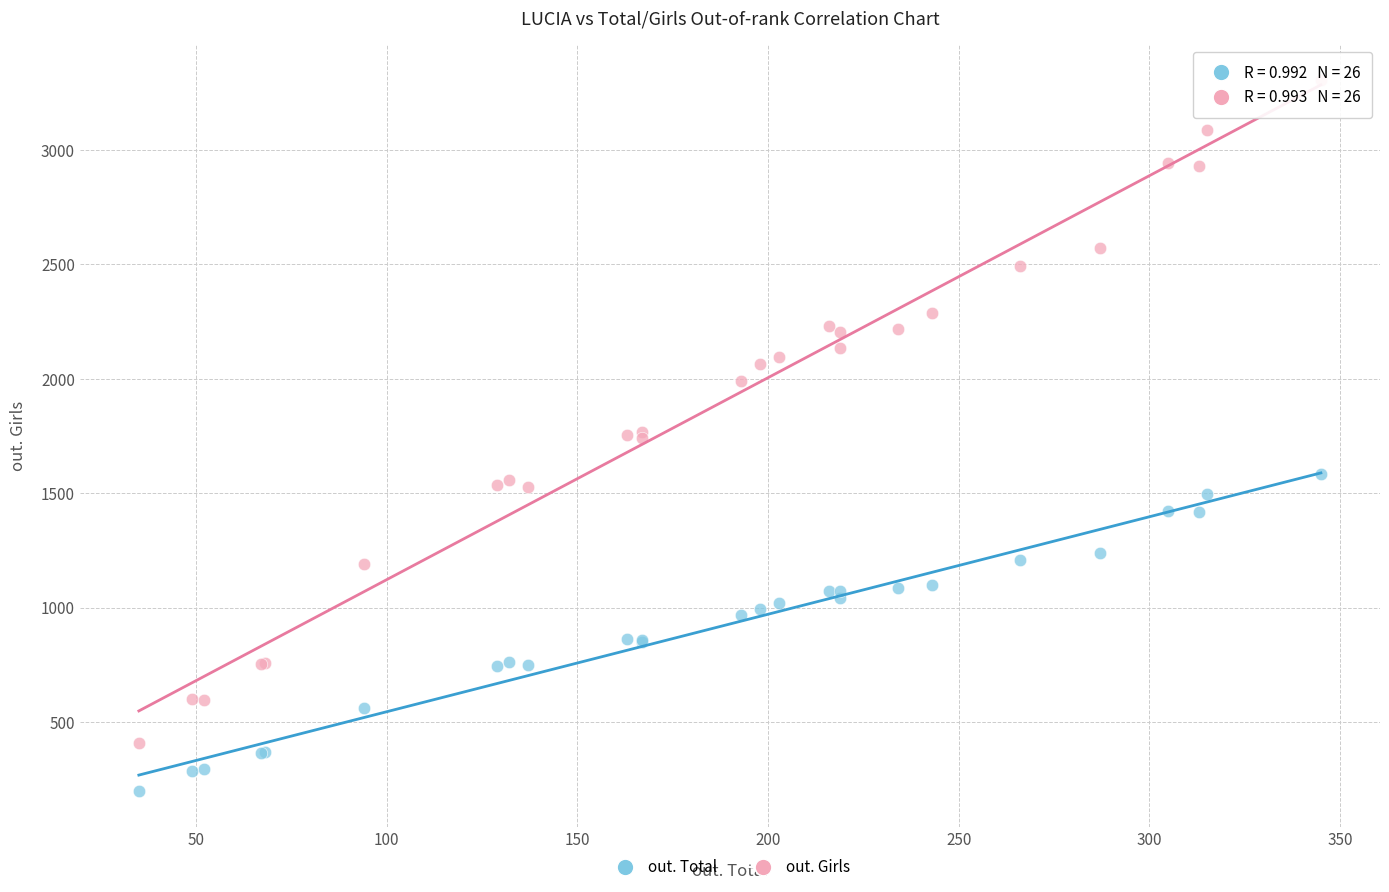

Which series reaches the minimum Y coordinate?

out. Total